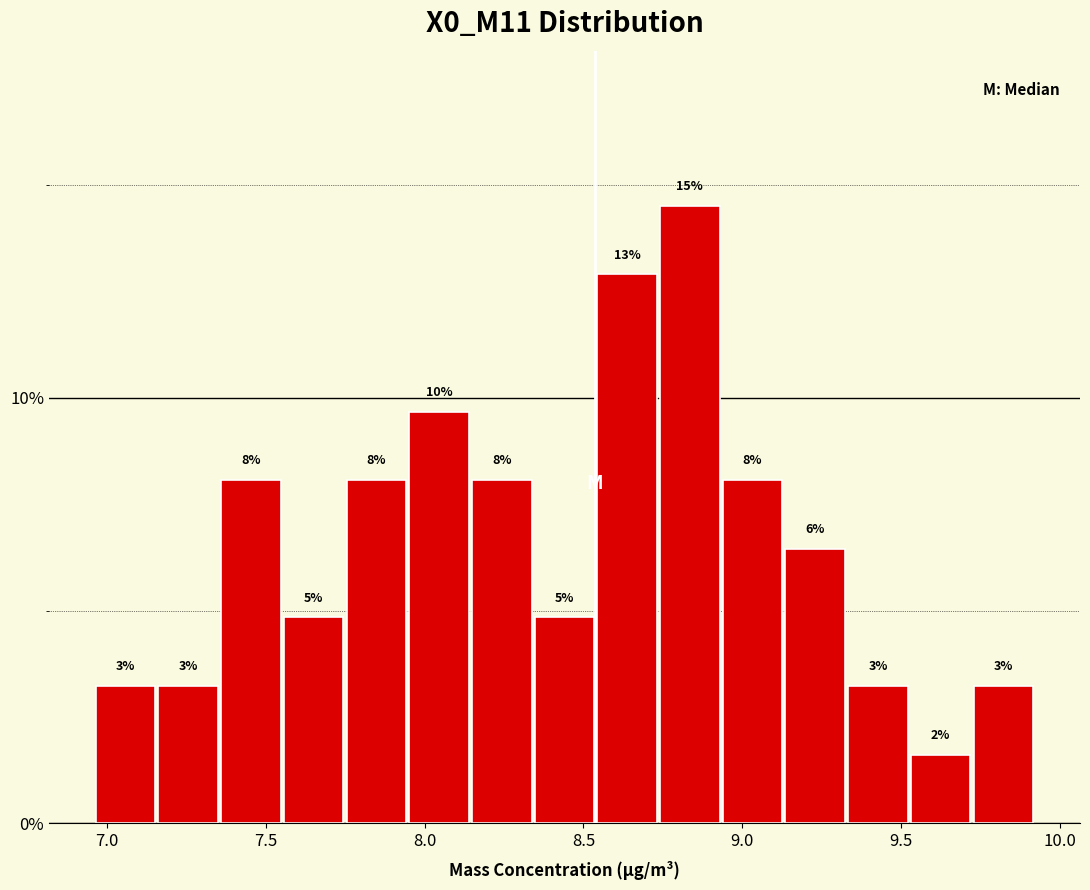

Read against the x-axis, roughly where is the centre of the tallest bar?

8.85